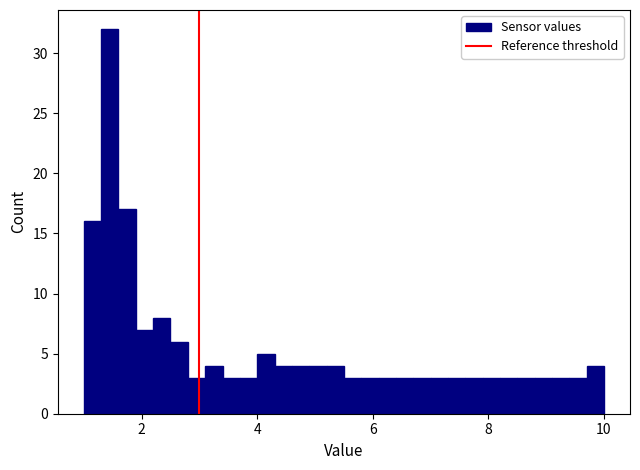

Around what value on the x-axis is the tallest bar? Give the approximate position of its centre, as read against the axis.

1.4